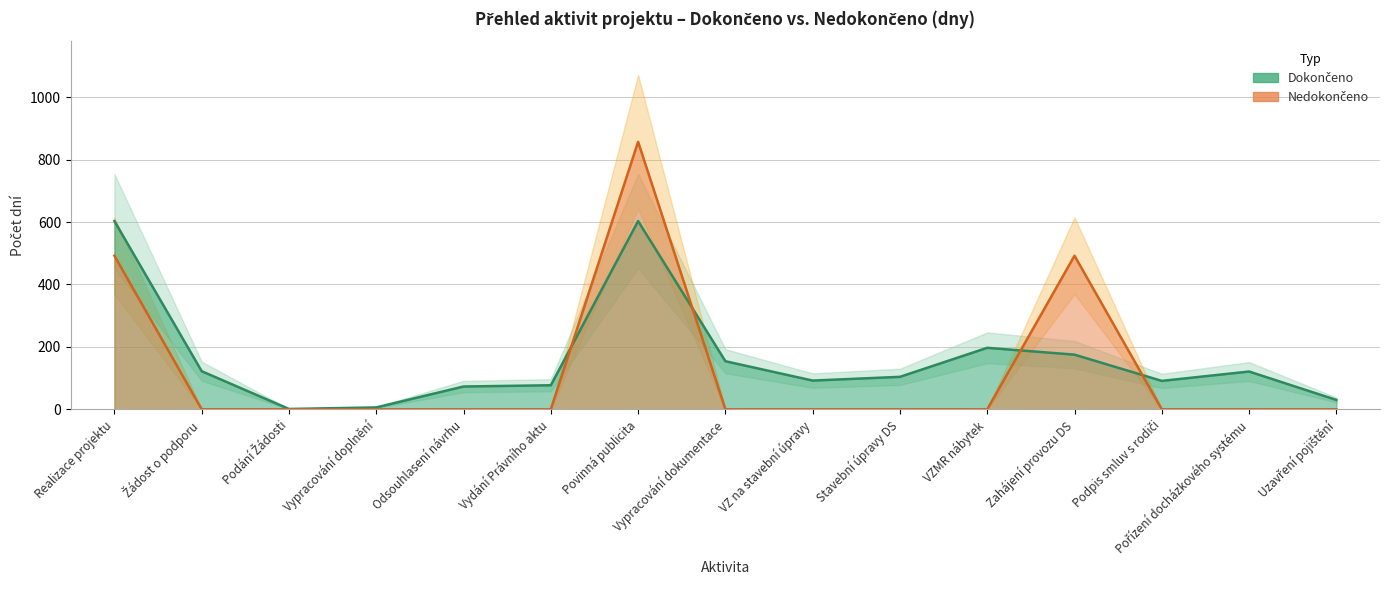

What is the spread (max minus min) of values at VZ na stavební úpravy?

92